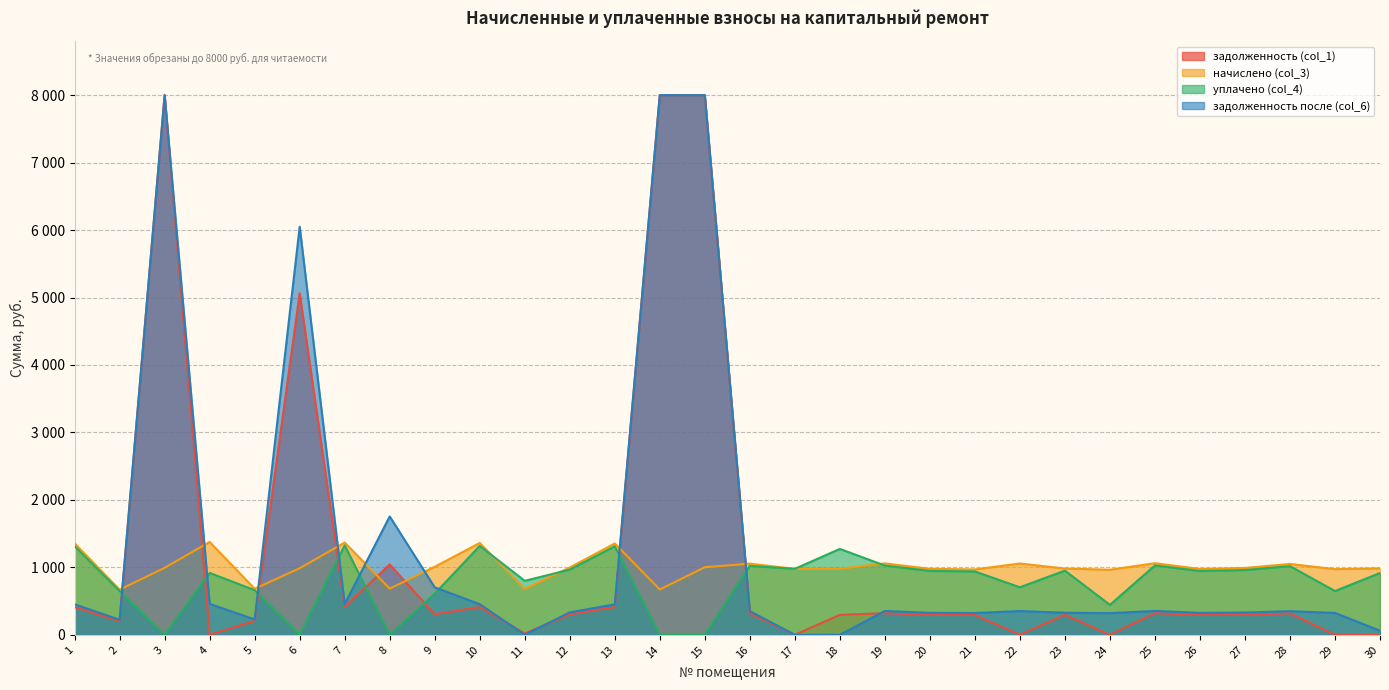

True or false: уплачено (col_4) has more than 0 interior local peaks.

True